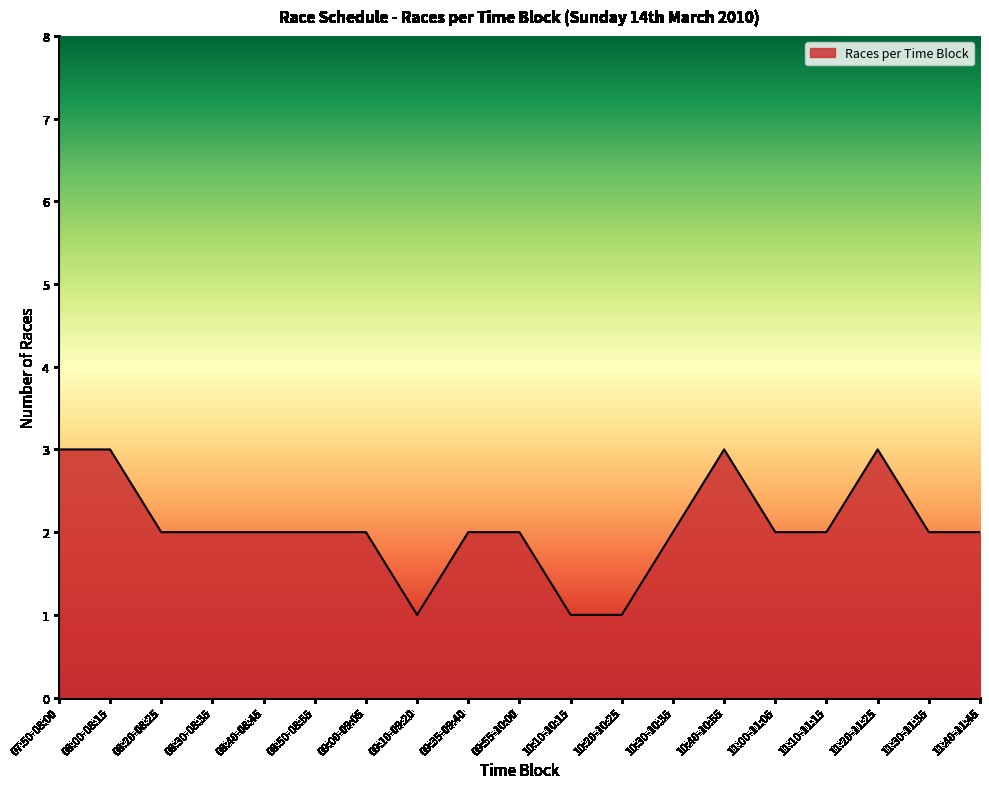

What is the greatest value displayed?

3